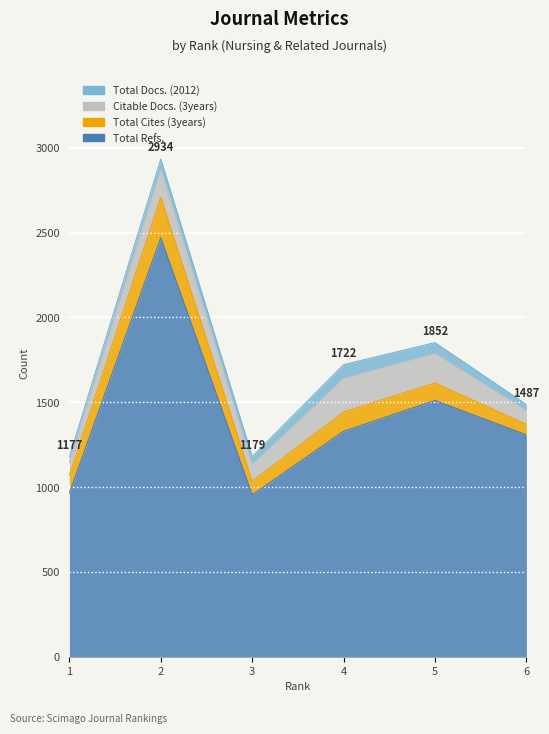

Is the value of Total Cites (3years) at 1 greater than the value of Citable Docs. (3years) at 3?

Yes